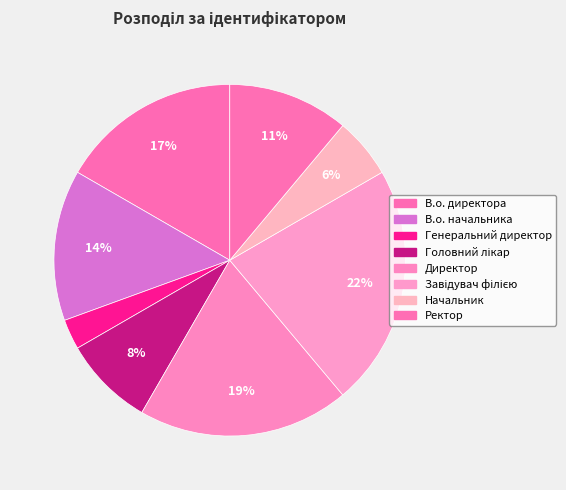

Which category has the biggest portion of the pie?

Завідувач філією